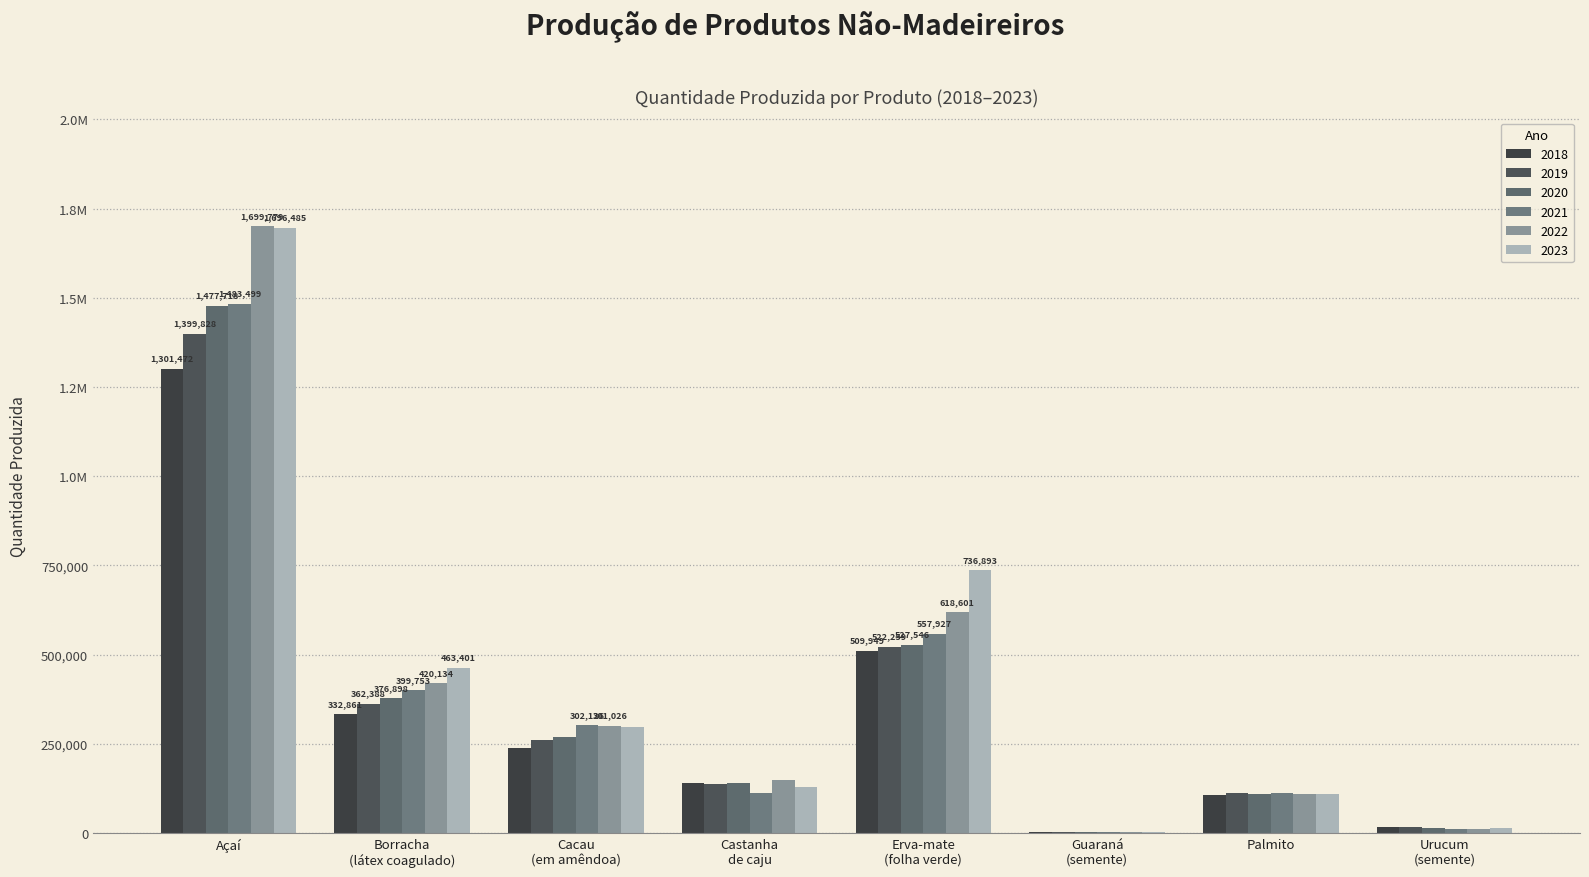

Reading left to right, list all the values displayed in this chart.

2018: 1301472	332861	239318	141386	509949	2595	107386	16613
2019: 1399828	362388	259451	138597	522259	2761	112991	15637
2020: 1477718	376898	269740	139321	527546	2704	110190	13666
2021: 1483499	399753	302126	111012	557927	2743	110765	12252
2022: 1699779	420134	301026	147184	618601	2721	109776	11846
2023: 1696485	463401	296145	127931	736893	2521	108459	13075